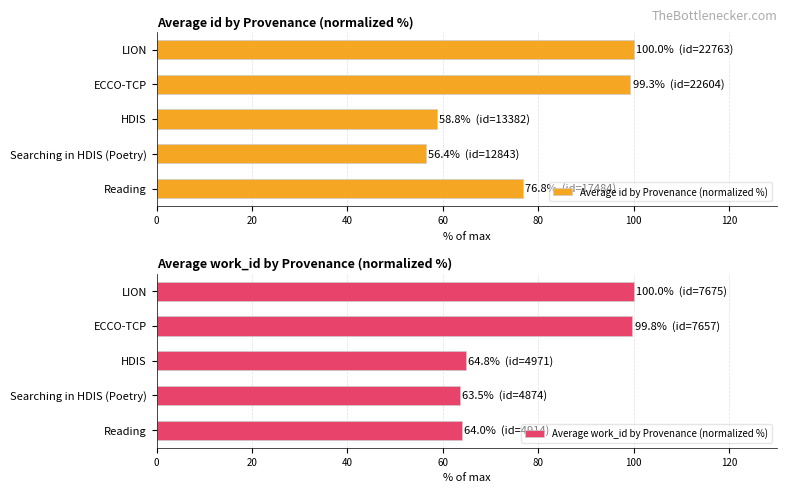

List the series in order of their peak value, highest first.

Average id by Provenance (normalized %), Average work_id by Provenance (normalized %)